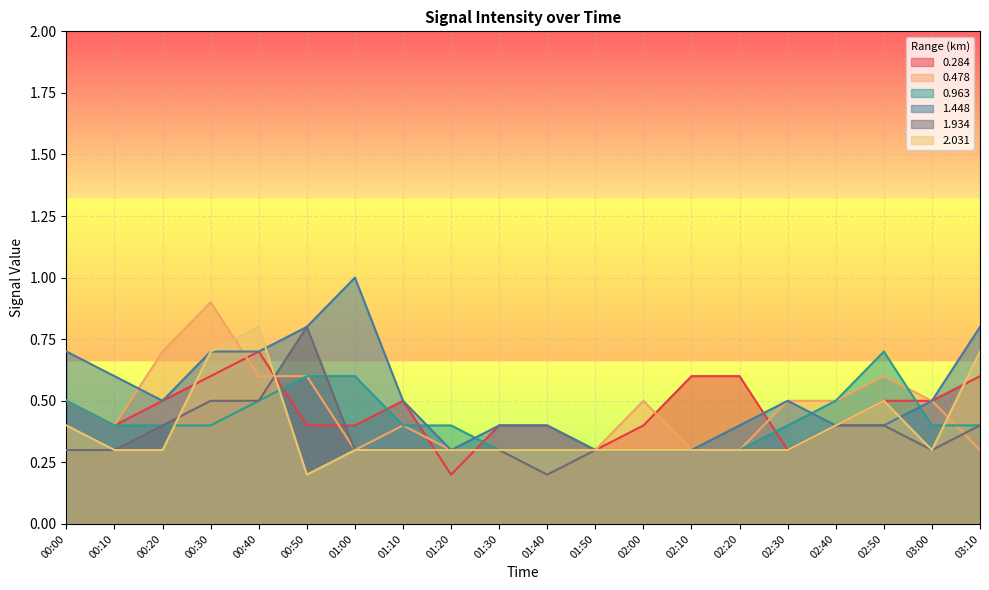

What is the sum of the 2.031 values at 01:50 and 02:10?

0.6